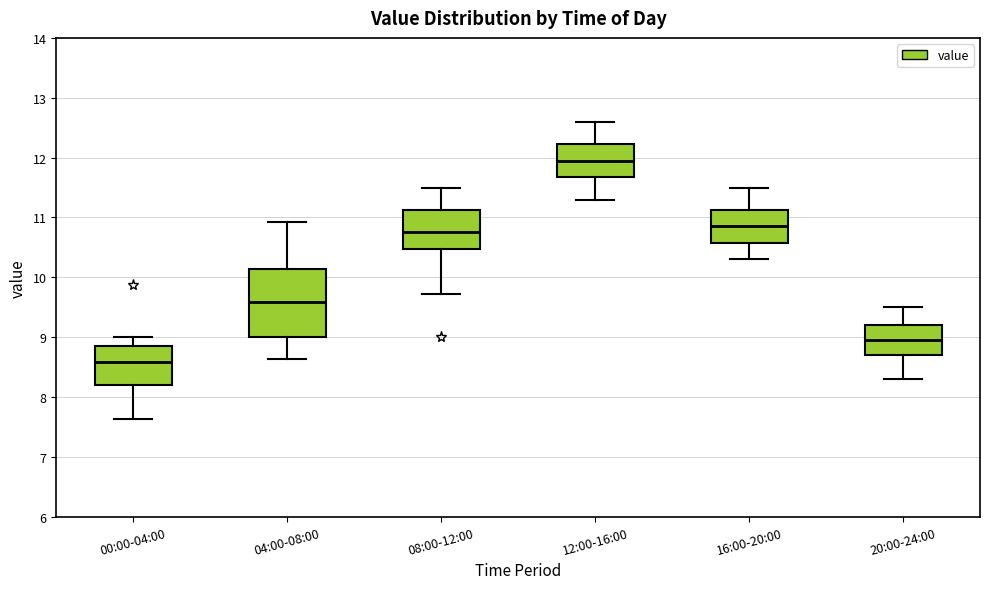

Reading left to right, read every box against the y-axis: the position of its median line, the range the box covers, and the ends of its whiskers. The values are not printed on the chart, so give them approximately, as read against the axis.

00:00-04:00: median 8.6, box 8.2 to 8.9, whiskers 7.6 to 9.0
04:00-08:00: median 9.6, box 9.0 to 10.1, whiskers 8.6 to 10.9
08:00-12:00: median 10.8, box 10.5 to 11.1, whiskers 9.7 to 11.5
12:00-16:00: median 12.0, box 11.7 to 12.2, whiskers 11.3 to 12.6
16:00-20:00: median 10.9, box 10.6 to 11.1, whiskers 10.3 to 11.5
20:00-24:00: median 9.0, box 8.7 to 9.2, whiskers 8.3 to 9.5